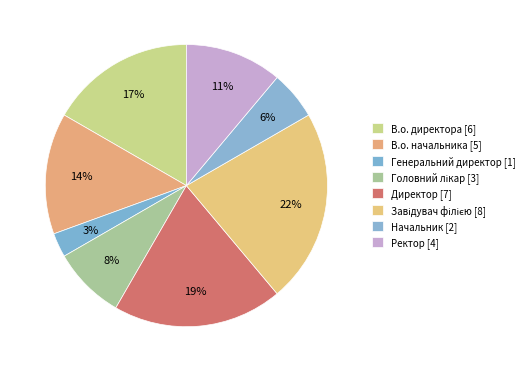

How many slices are in this pie chart?

8